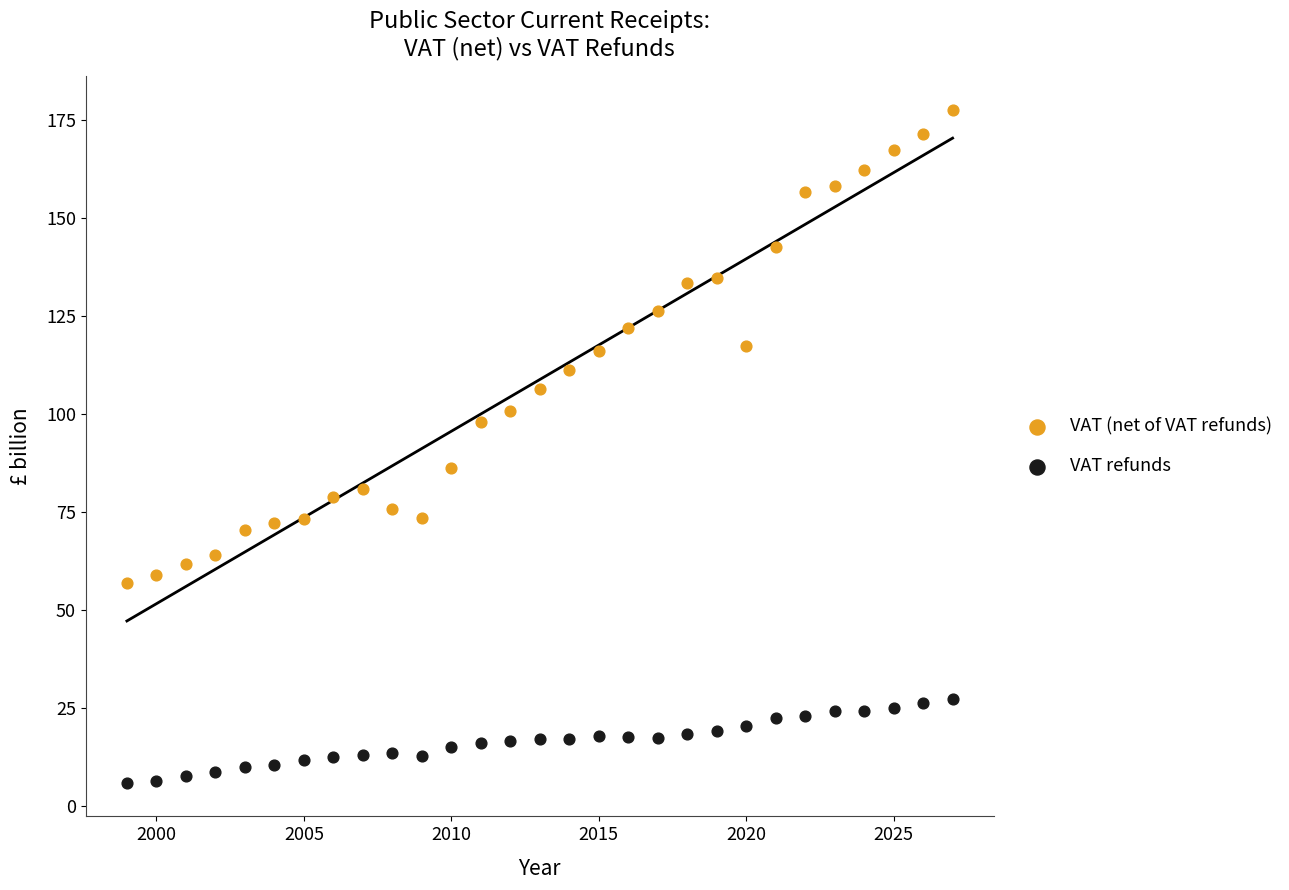

What are all the series names shown in the legend?

VAT (net of VAT refunds), VAT refunds